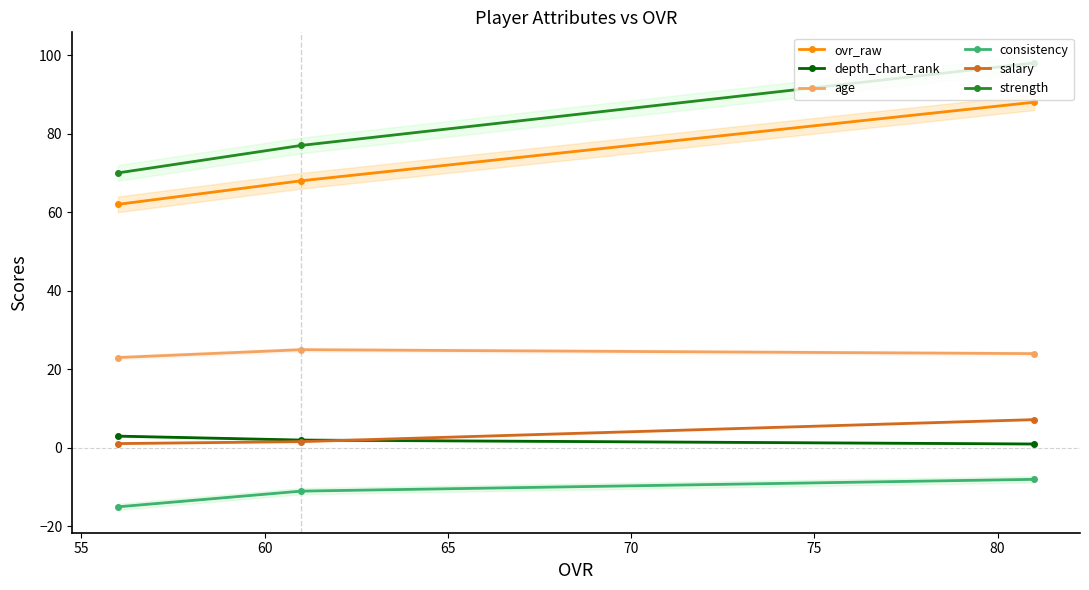

What is the greatest value displayed?

98.0